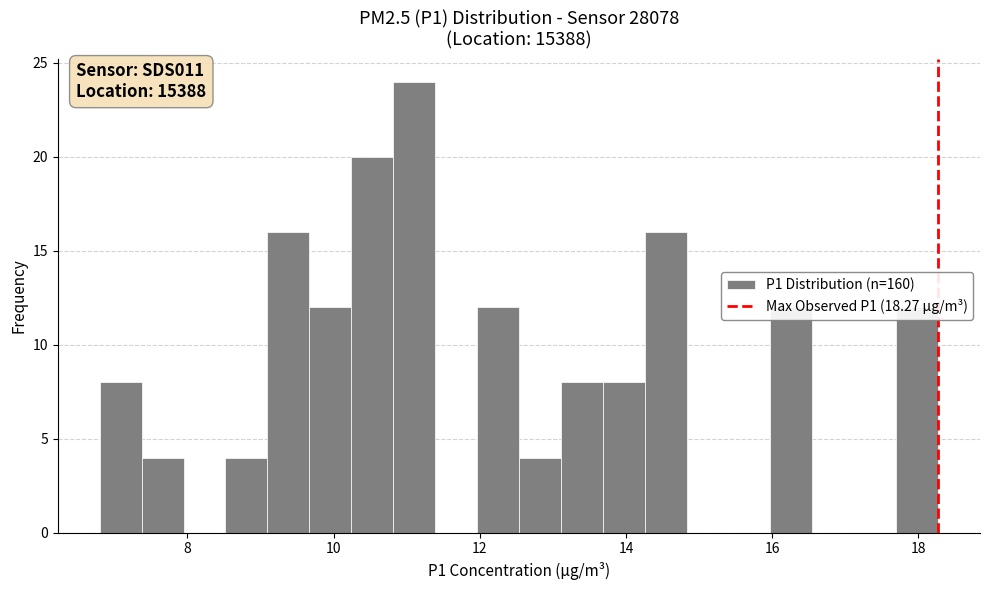

Around what value on the x-axis is the tallest bar? Give the approximate position of its centre, as read against the axis.

11.2